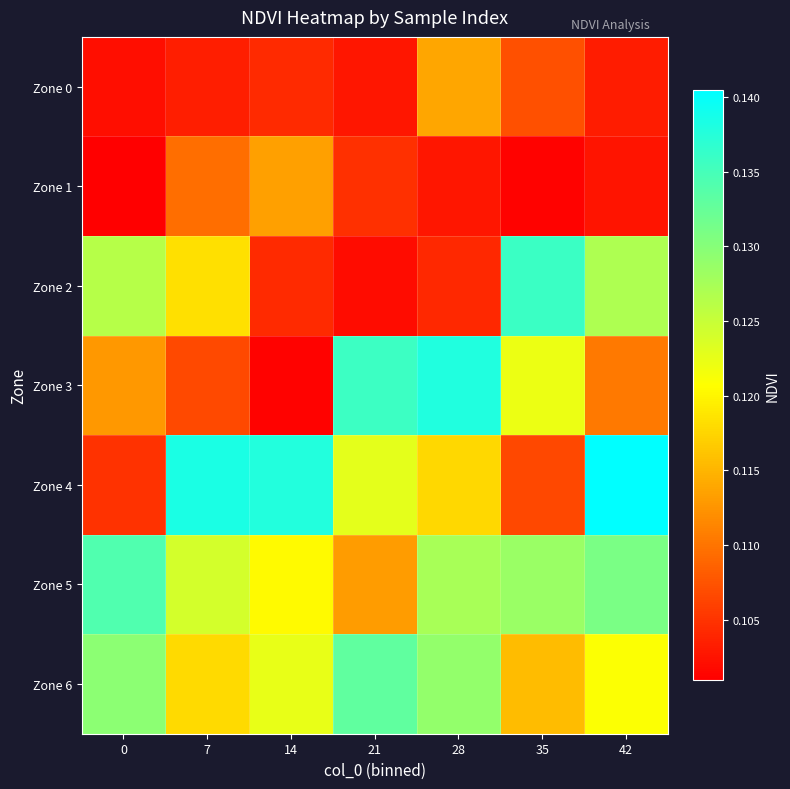

How many data points does each series have?

7